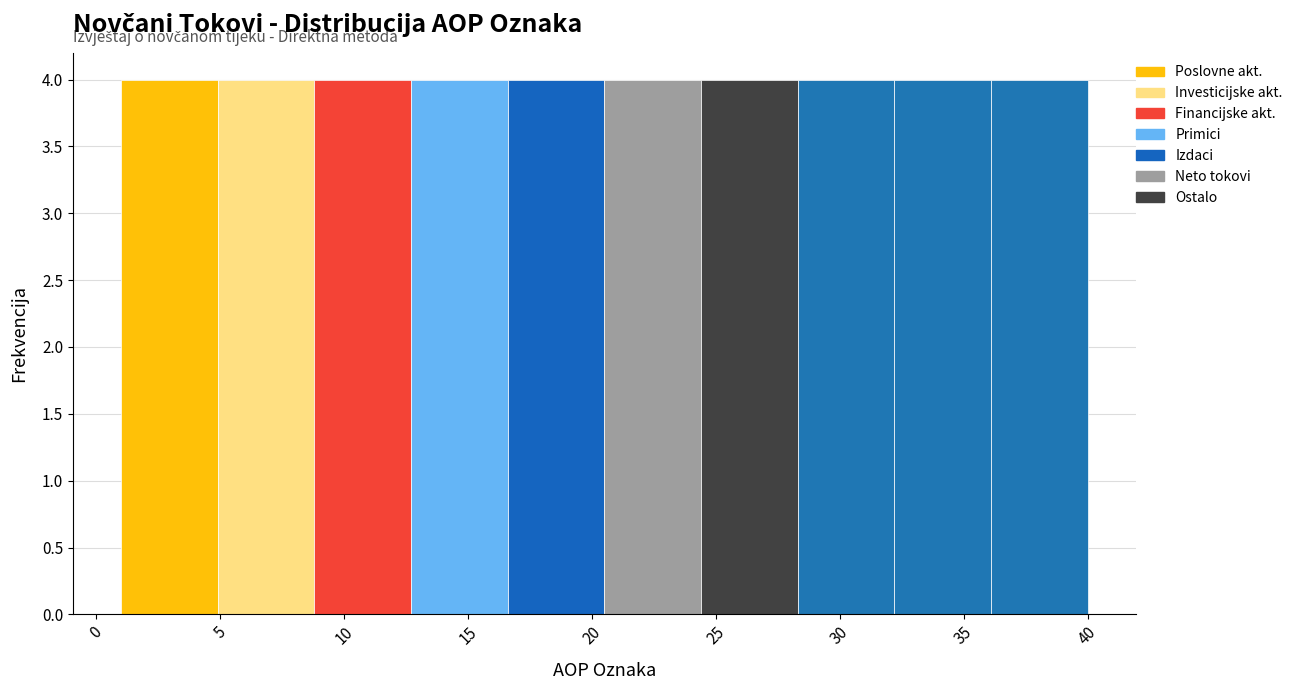

What is the height of the bar covering 20.5 to 24.4 on the x-axis? Neither the bar edges nor the heights are printed on the chart, so give them approximately, as read against the axes.

4